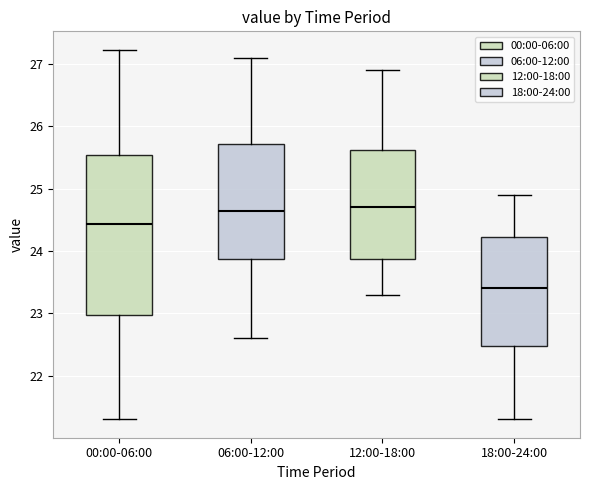

Where does the median line of the box for 00:00-06:00 sit on the y-axis? The values are not printed on the chart, so give them approximately, as read against the axis.

24.4